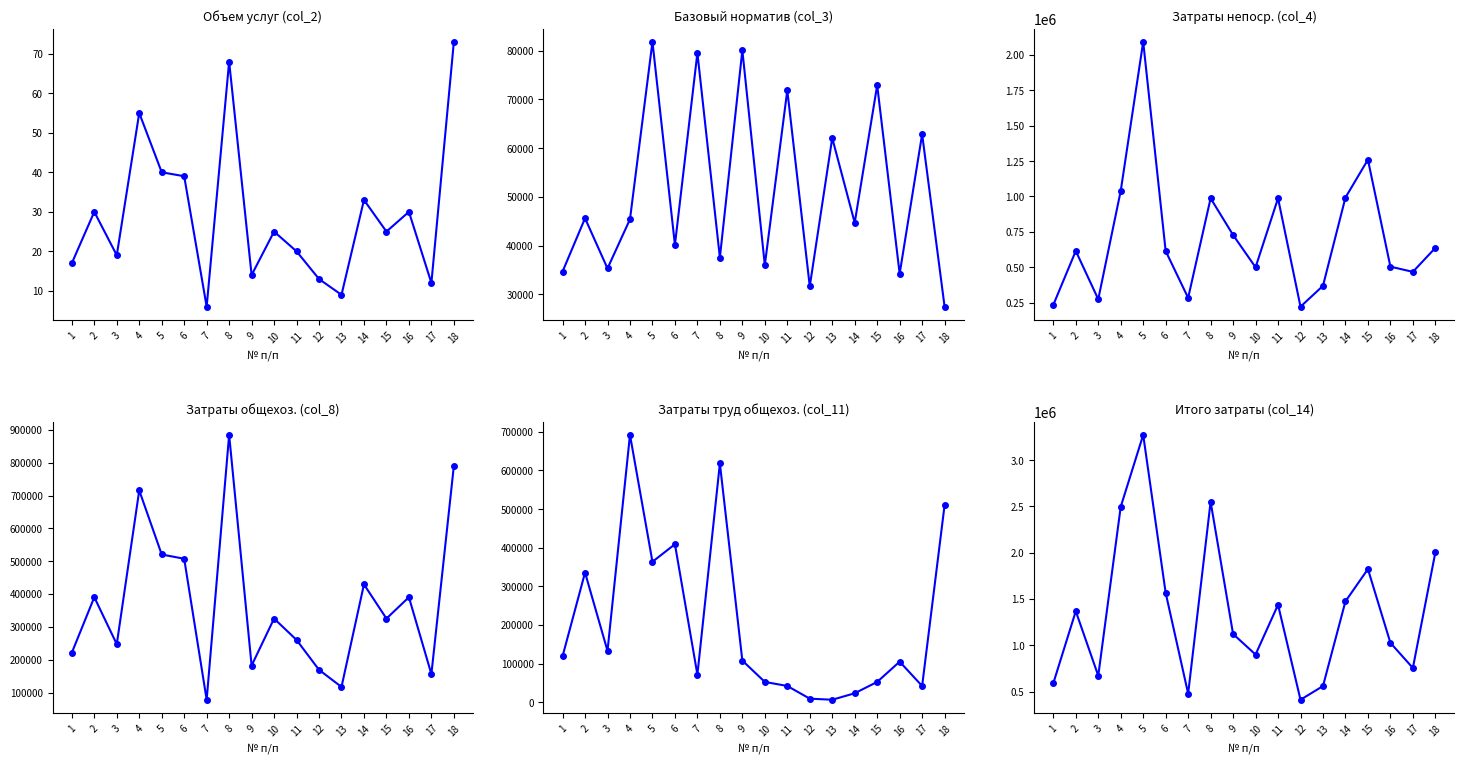

What is the value of the Базовый норматив (col_3) point at the 18th from the left?

27435.0